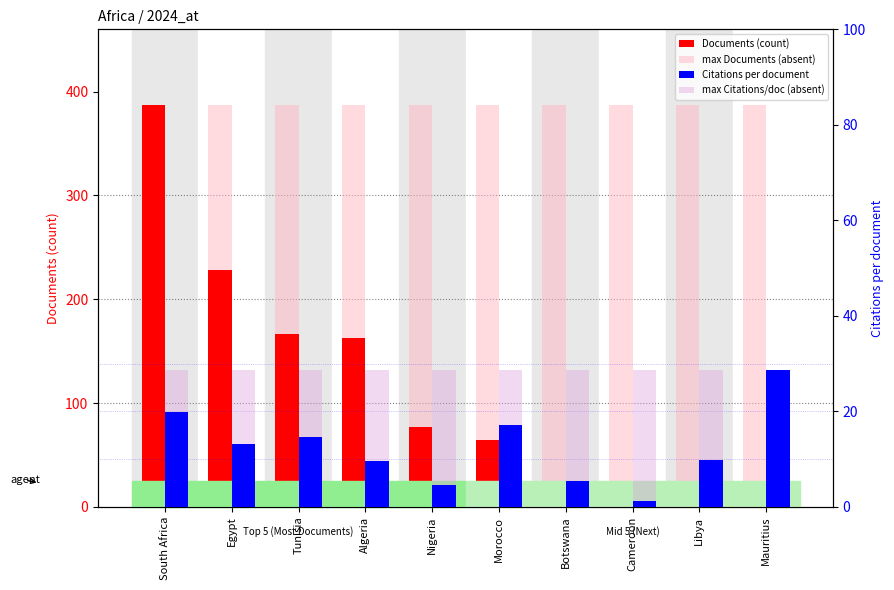

Where is max Documents (absent) nearest to the value 387?

South Africa